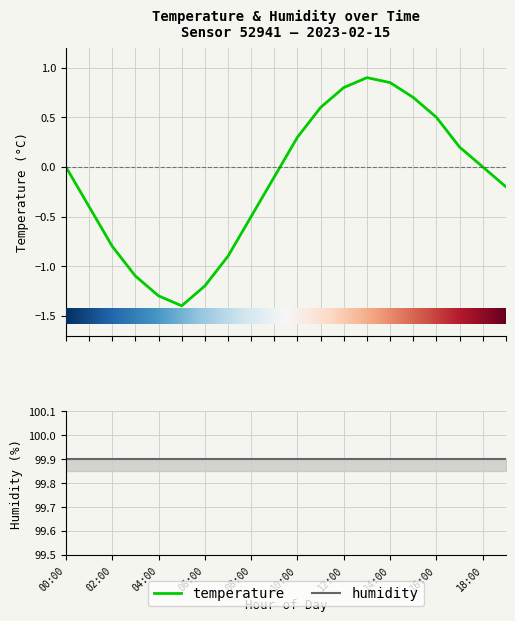

Reading right to left, transcribe all the data shown in this chart.

19:00=-0.2	18:00=0.0	17:00=0.2	16:00=0.5	15:00=0.7	14:00=0.8	13:00=0.9	12:00=0.8	11:00=0.6	10:00=0.3	09:00=-0.1	08:00=-0.5	07:00=-0.9	06:00=-1.2	05:00=-1.4	04:00=-1.3	03:00=-1.1	02:00=-0.8	01:00=-0.4	00:00=0.0